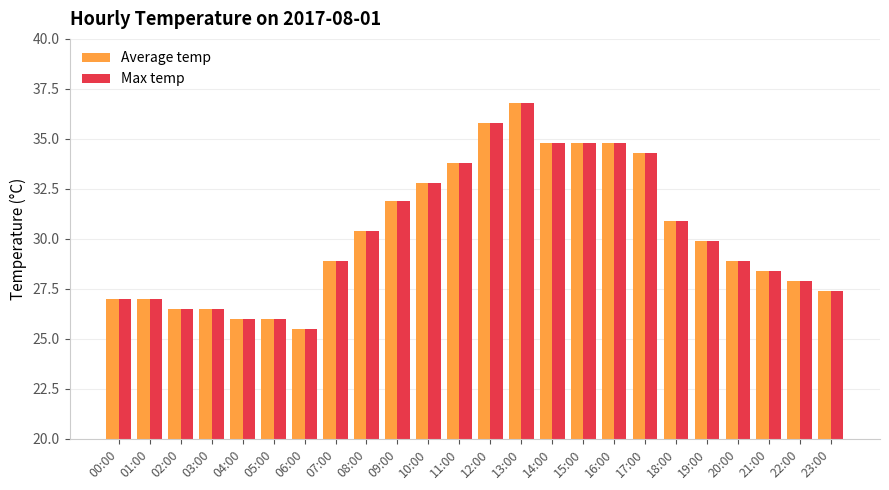

At which category is the sum across all series the highest?

13:00